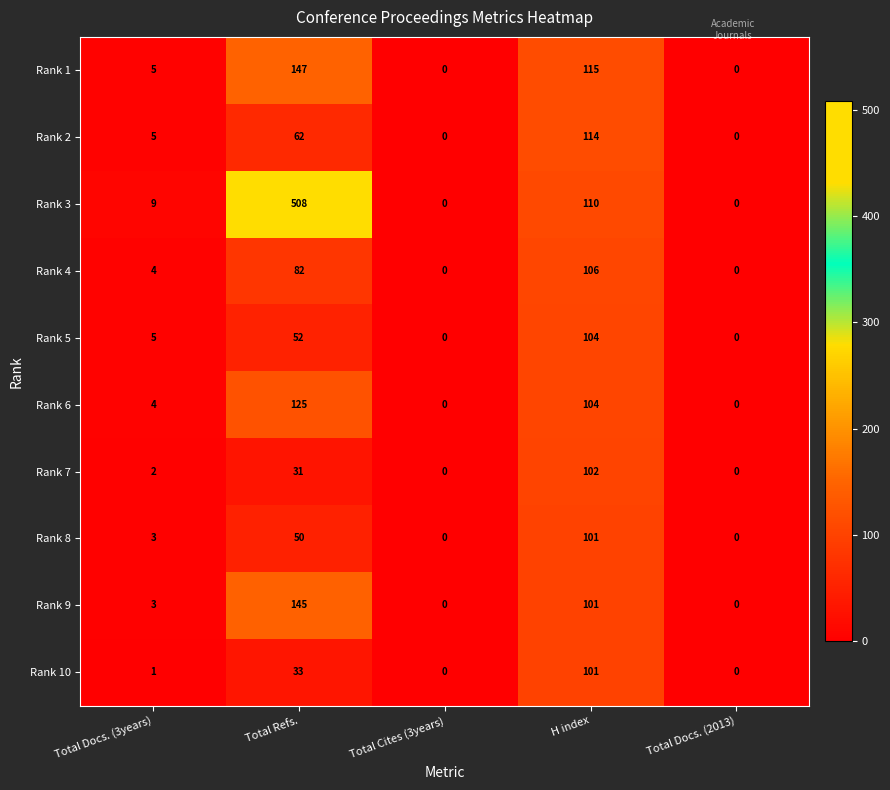

What is the approximate value of Rank 4 at H index, to the nearest 10?

110